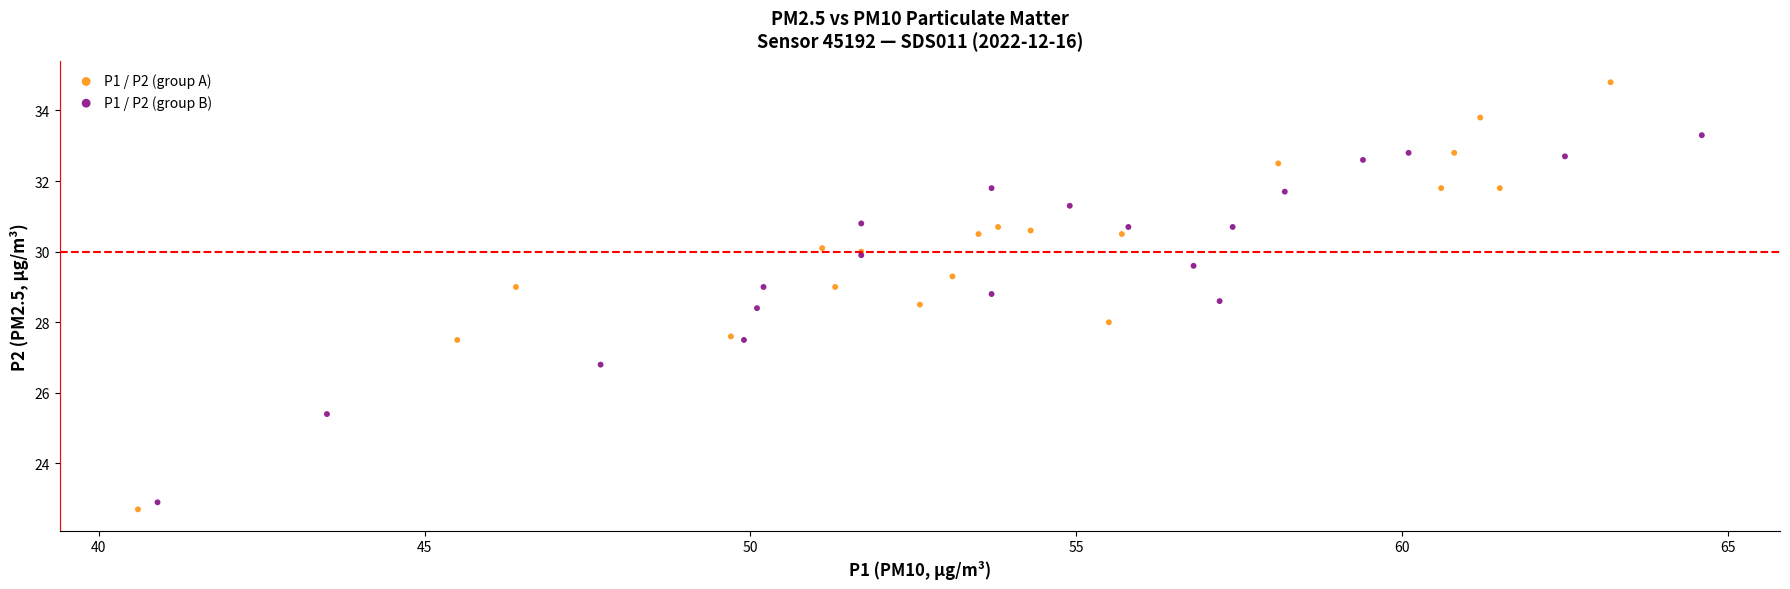

Which series has the largest Y range (max minus min)?

P1 / P2 (group A)